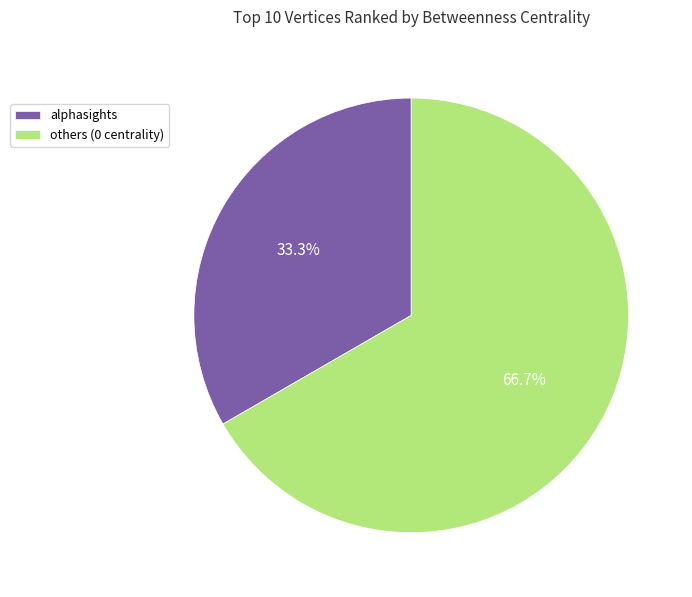

What portion of the pie excludes alphasights?

66.7%